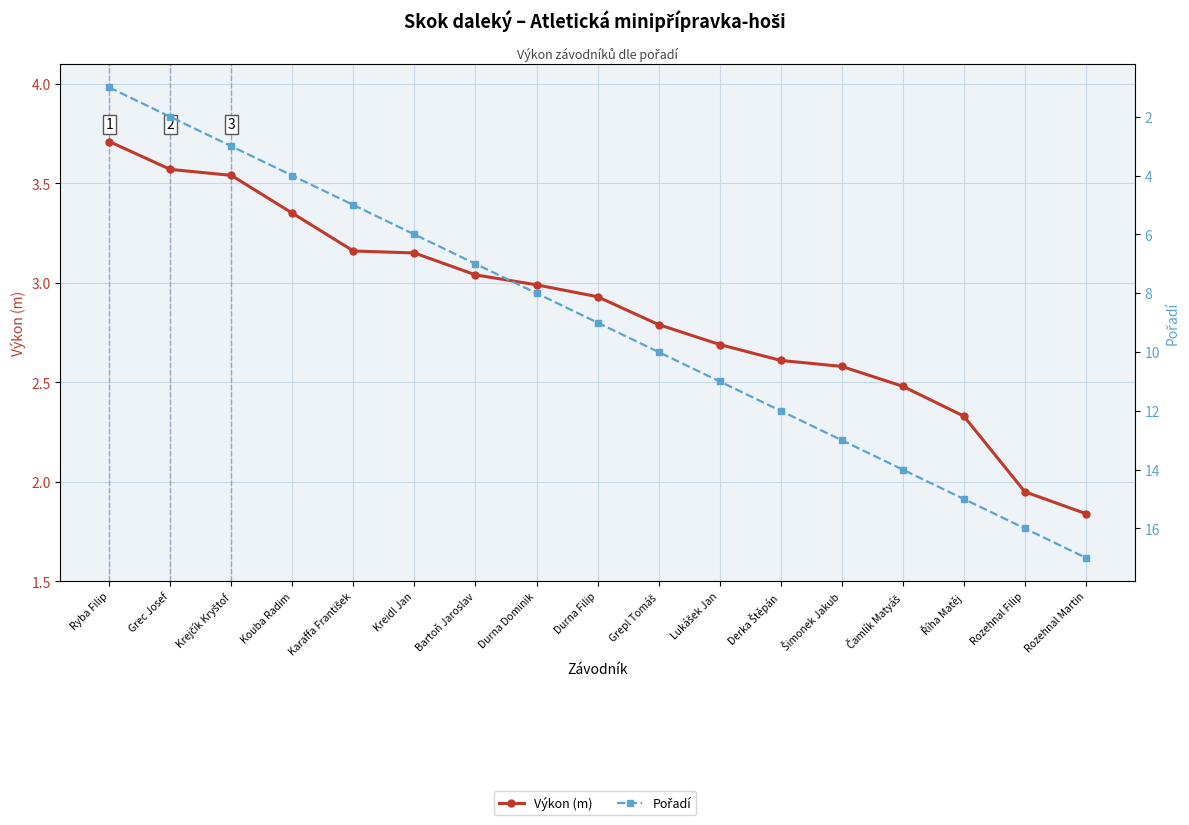

What is the label of the 5th point from the left?

Karaffa František